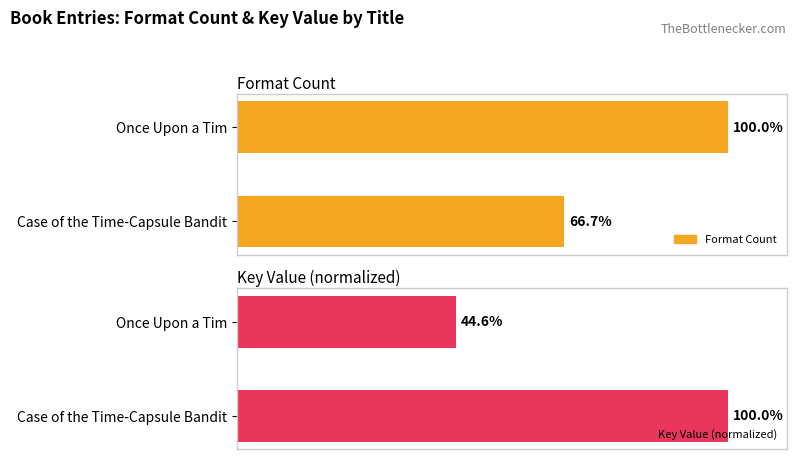

Rank the series by their average value, from lowest to highest.

Key Value (normalized), Format Count